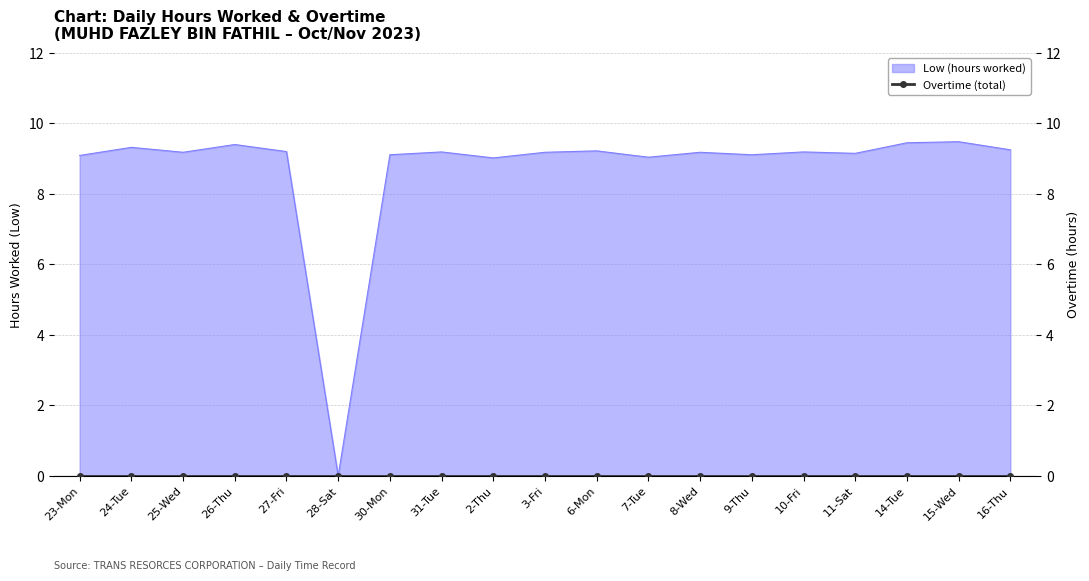

List the labels in order of value, smallest first.

28-Sat, 2-Thu, 7-Tue, 23-Mon, 30-Mon, 9-Thu, 11-Sat, 25-Wed, 3-Fri, 8-Wed, 31-Tue, 10-Fri, 27-Fri, 6-Mon, 16-Thu, 24-Tue, 26-Thu, 14-Tue, 15-Wed